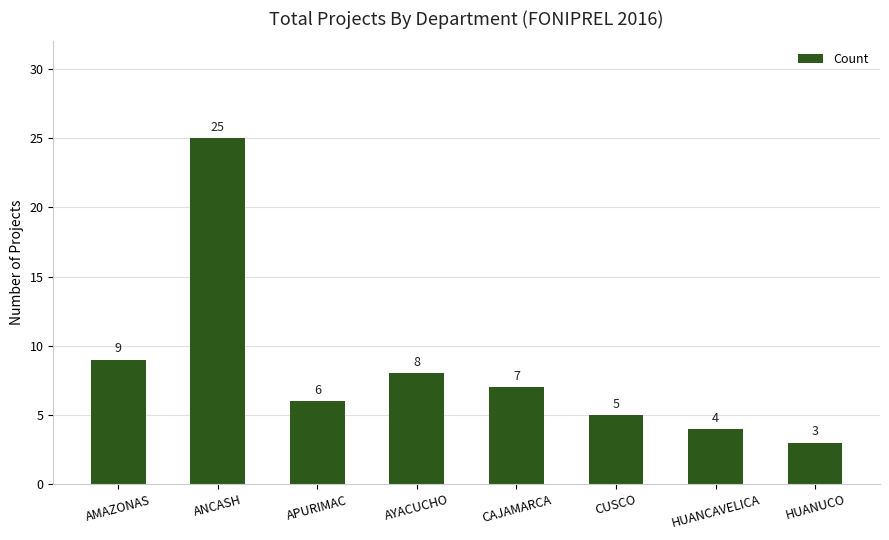

How many bars are there in total?

8